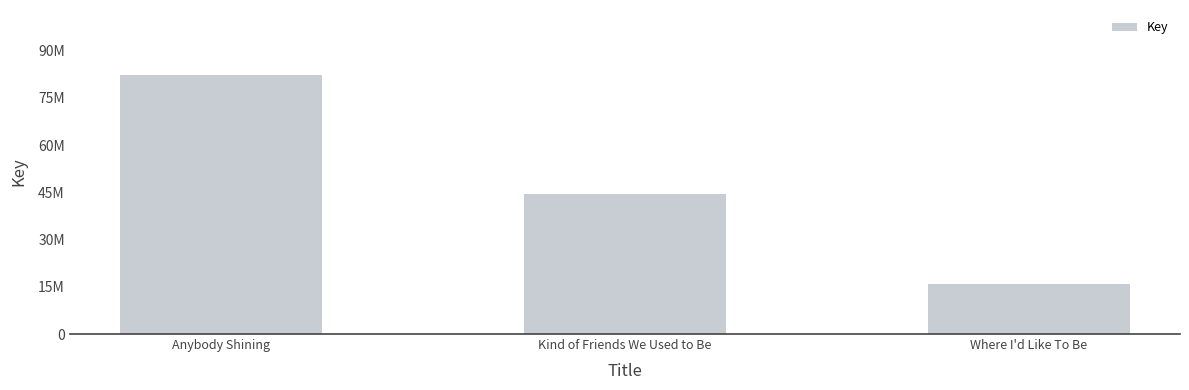

What is the sum of the values at Kind of Friends We Used to Be and Where I'd Like To Be?

60474851